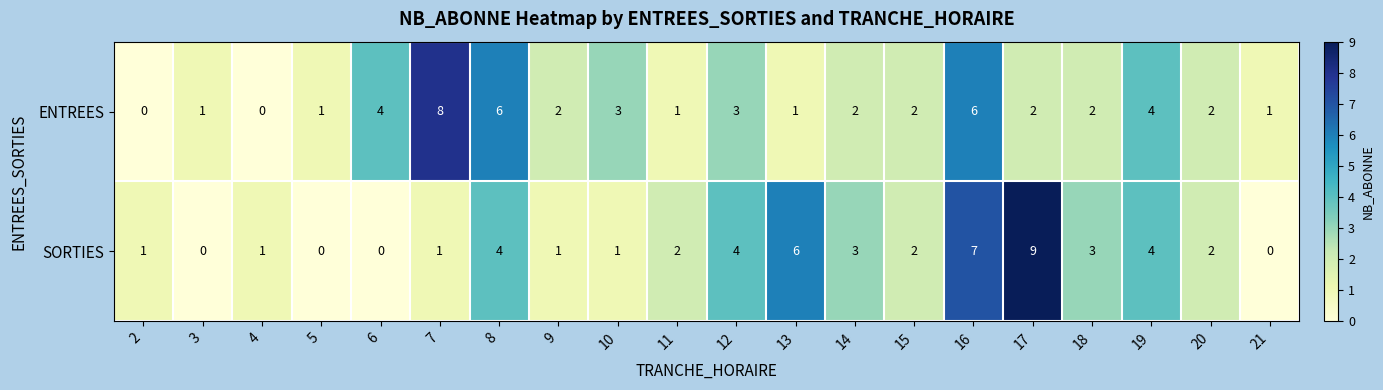

Which series changed the most between 10 and 16?

SORTIES